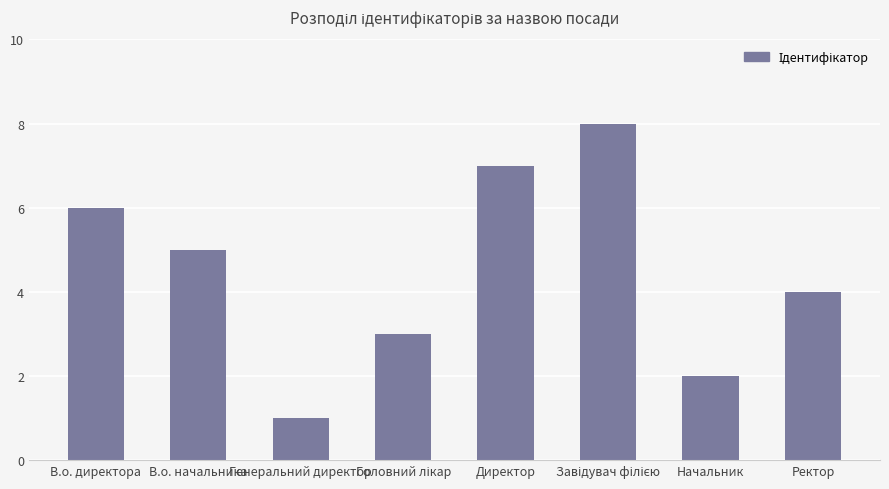

What is the difference between the maximum and minimum values?

7